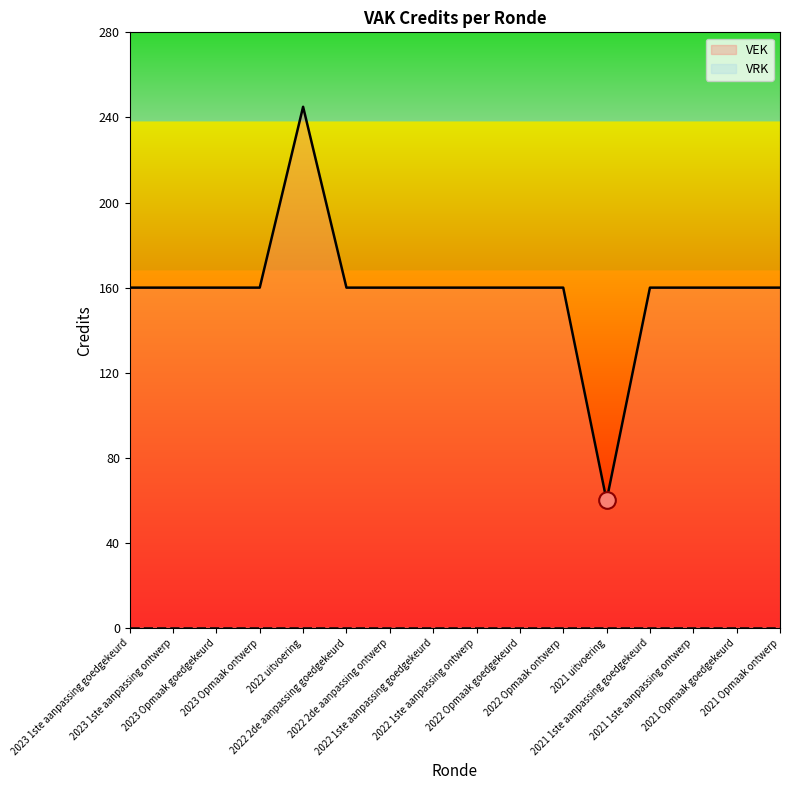

What is the label of the 8th point from the right?

2022 1ste aanpassing ontwerp